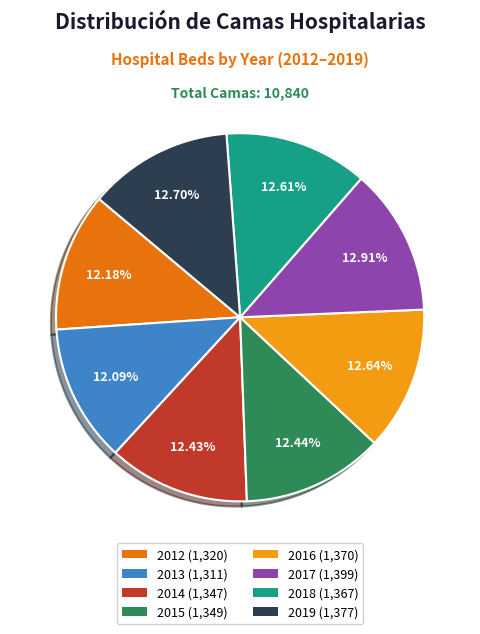

The 2019 slice represents 13% of the pie. True or false?

True